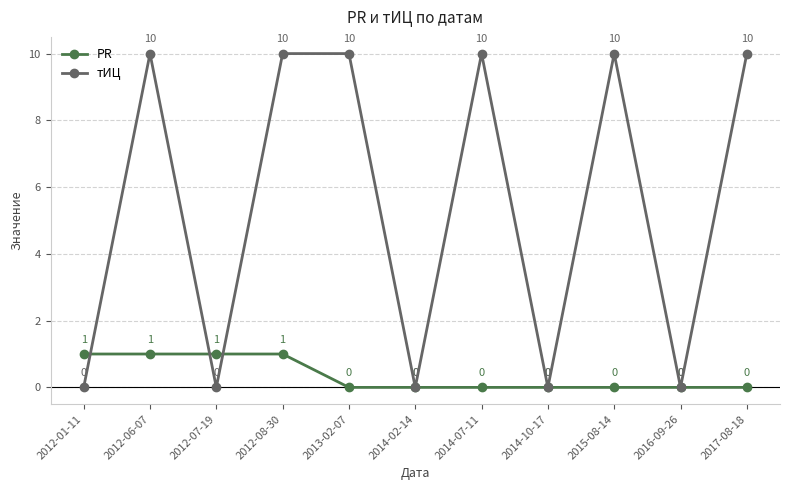

What position from the left is 2017-08-18?

11